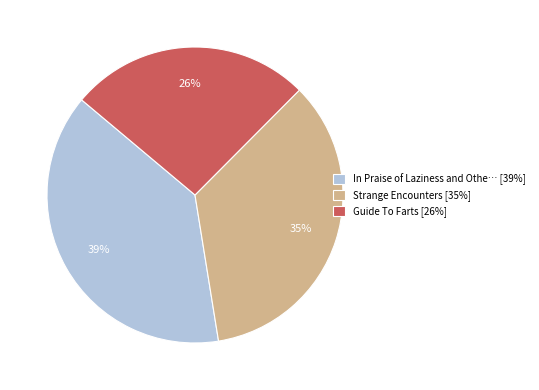

Is it true that Guide To Farts [26%] is 26% of the pie?

True